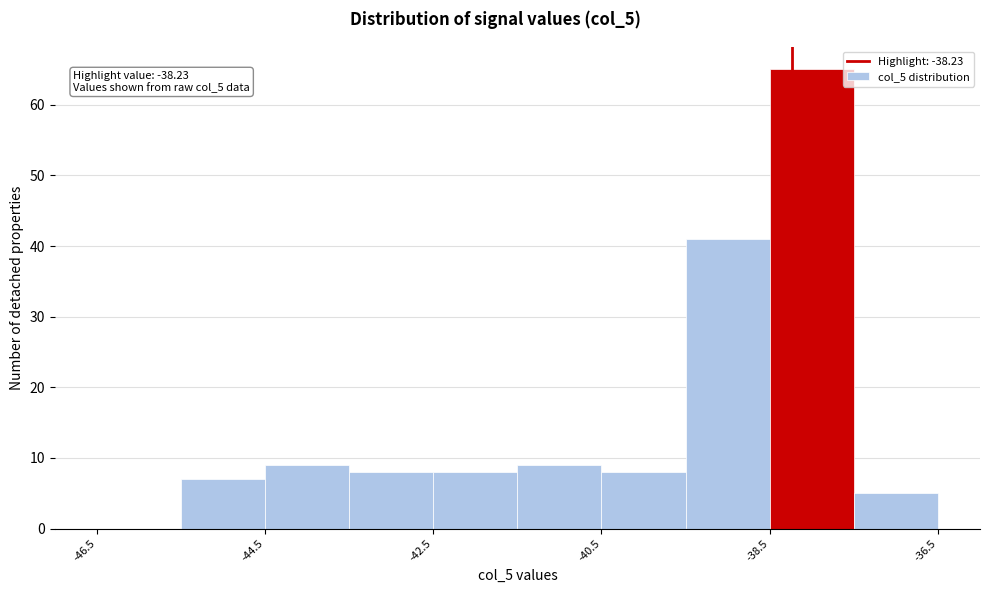

Over which range of the x-axis is the bar tallest?

-38.5 to -37.5